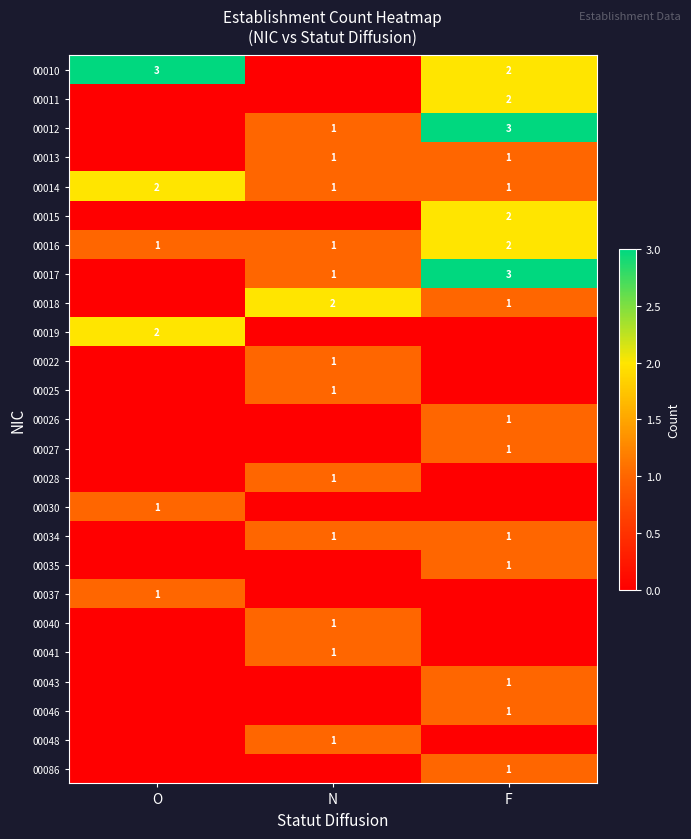

Between F and O, which is larger?

O